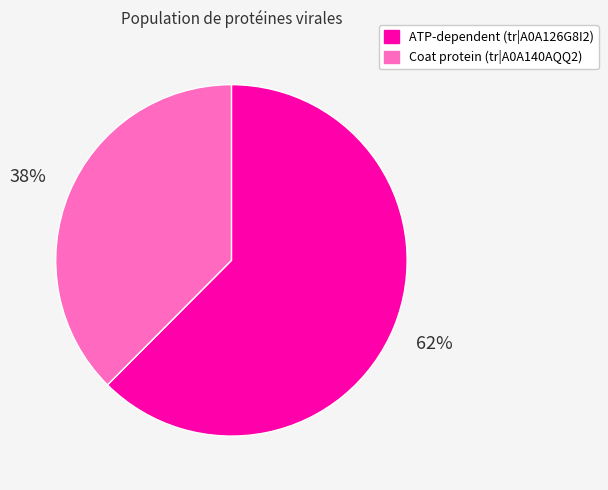

Rank the categories by value from highest to lowest.

ATP-dependent (tr|A0A126G8I2), Coat protein (tr|A0A140AQQ2)